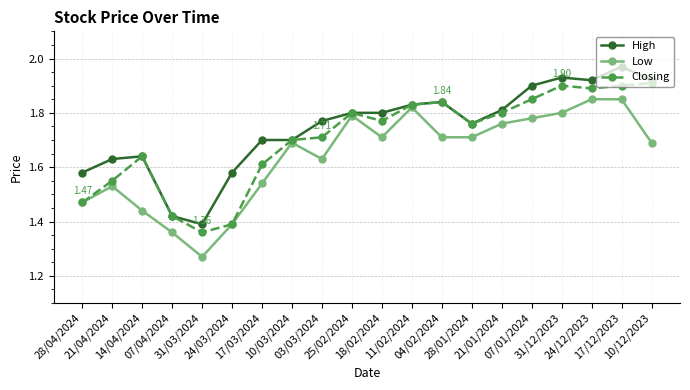

Does the chart display data point markers on the line(s)?

Yes